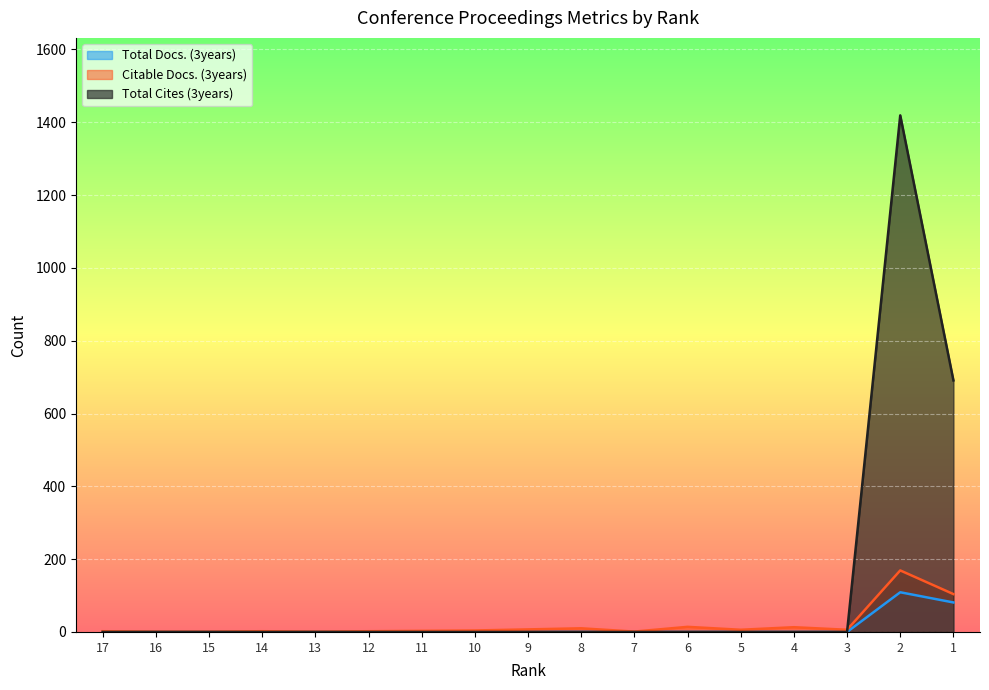

True or false: Total Cites (3years) and Total Docs. (3years) cross at least once.

False